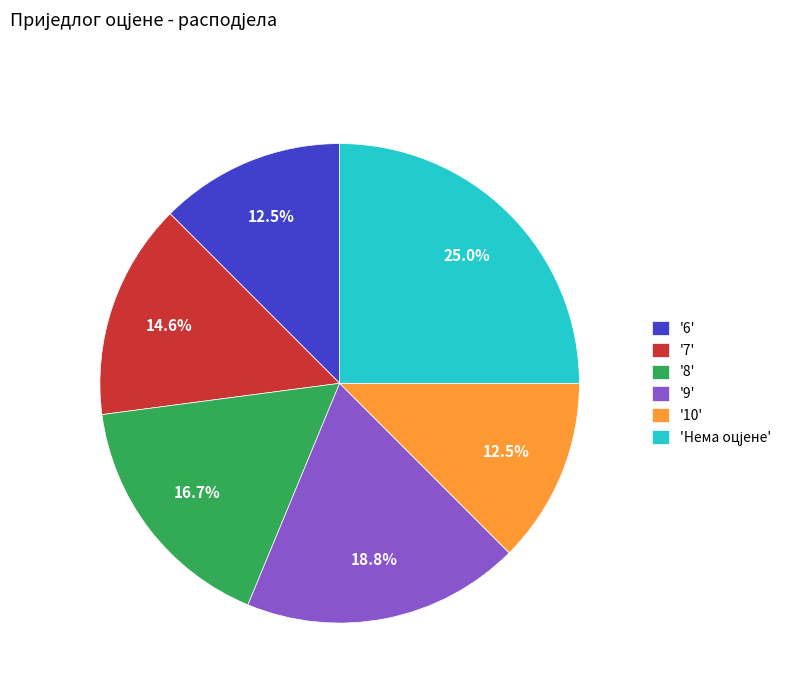

Does any single category account for the majority?

No